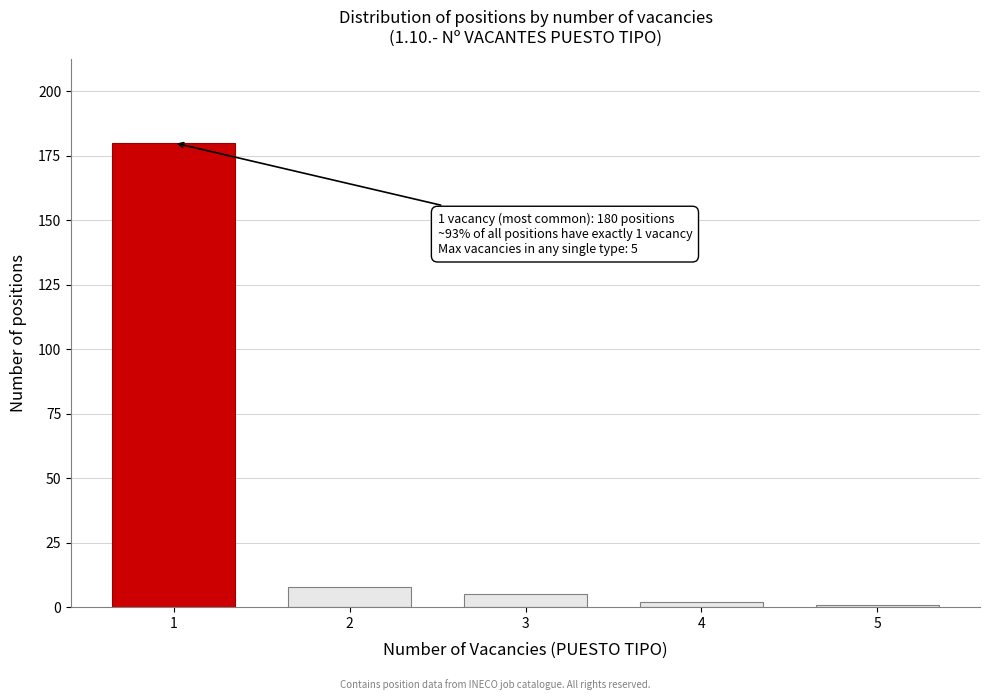

Reading left to right, list all the values displayed in this chart.

180	8	5	2	1